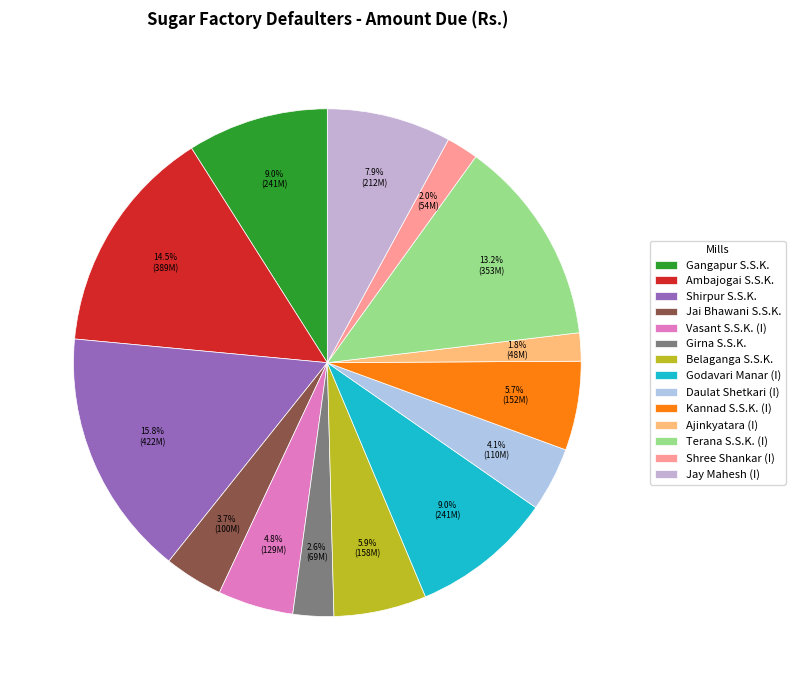

To the nearest percent, what percentage of the pie is Kannad S.S.K. (I)?

6%